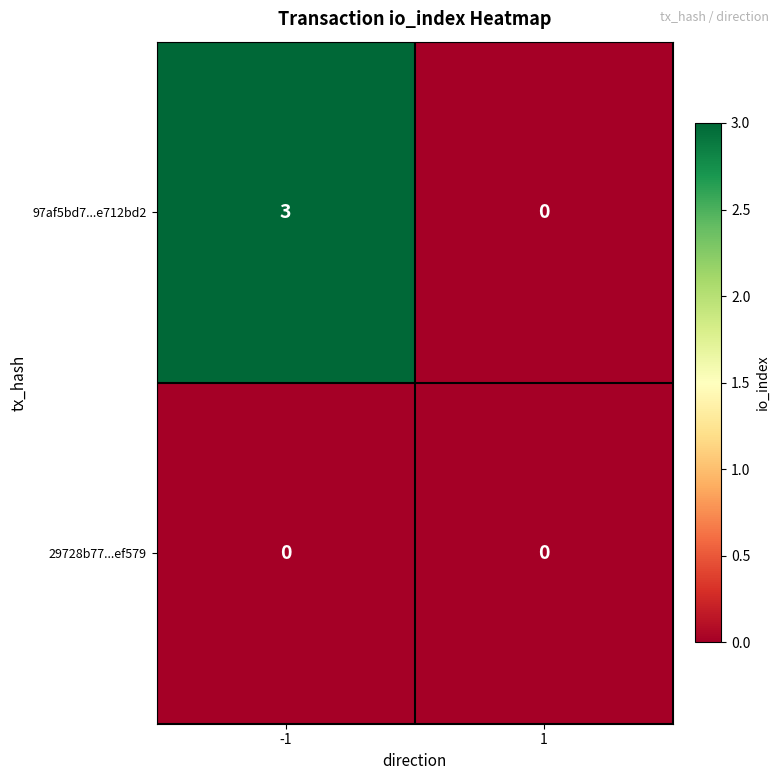

Rank the series by their average value, from lowest to highest.

29728b77...ef579, 97af5bd7...e712bd2